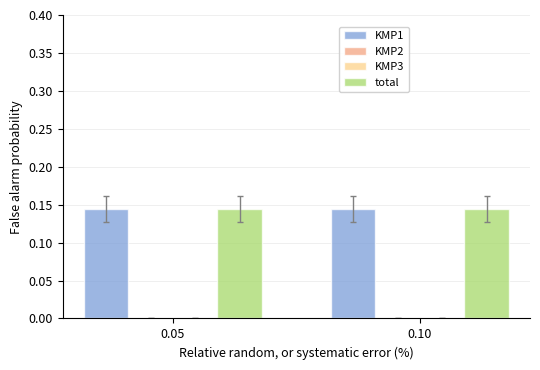

Which series changed the most between 0.05 and 0.10?

KMP1